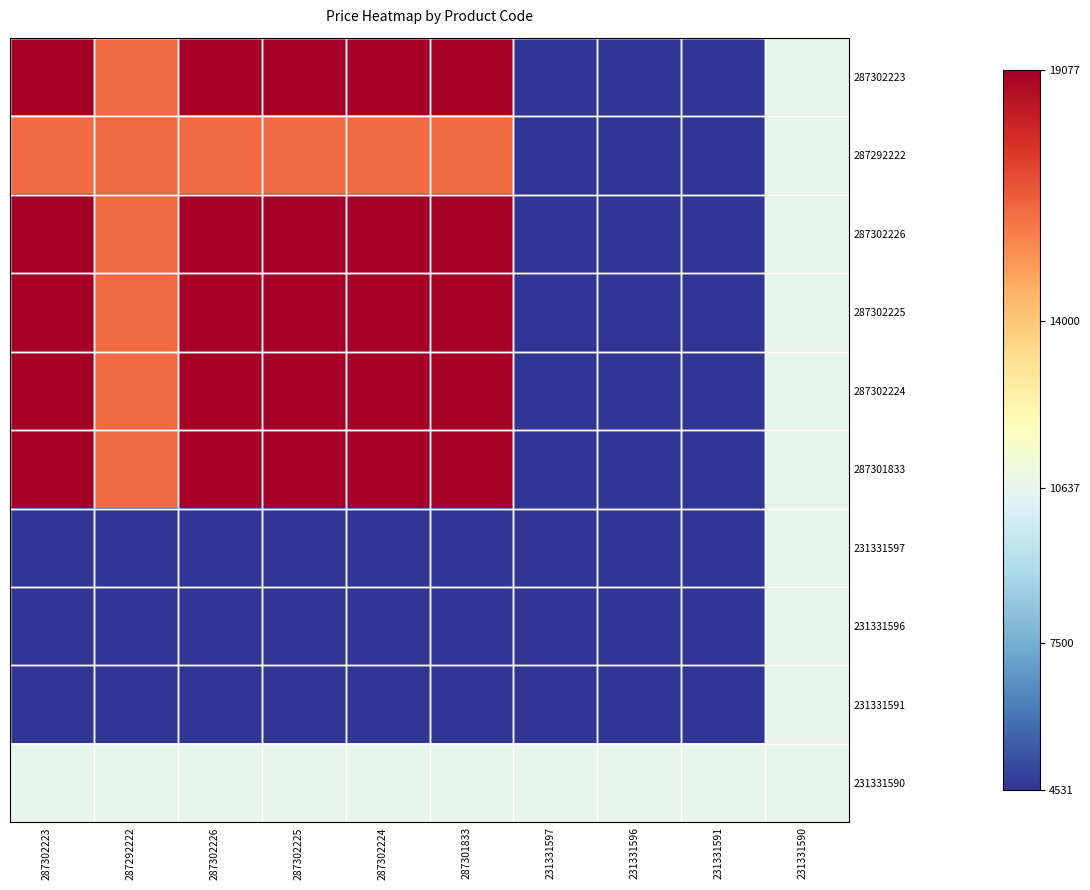

What is the difference between the highest and lowest values at 231331597?

6105.4